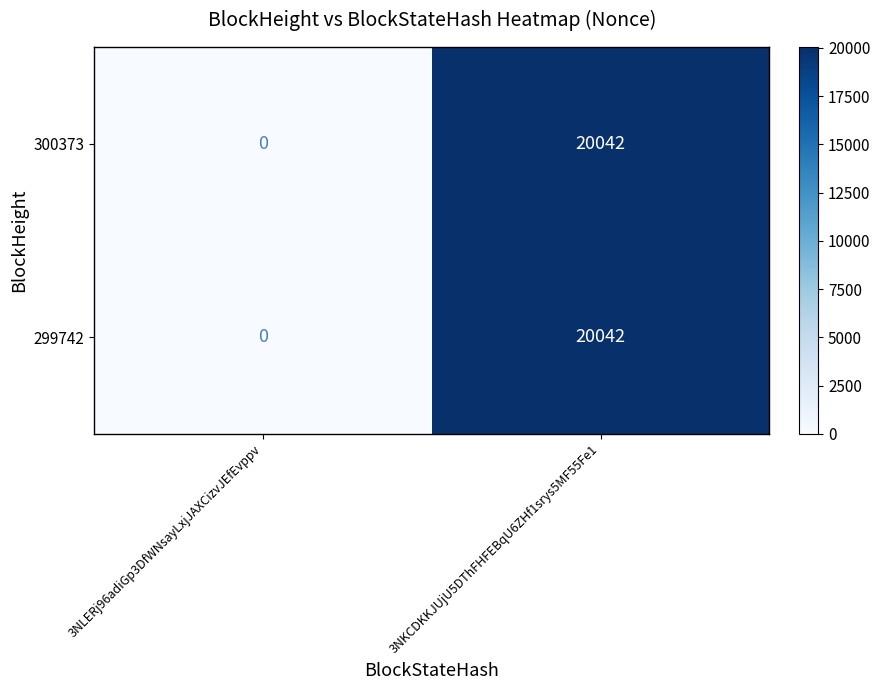

How many data points does each series have?

2